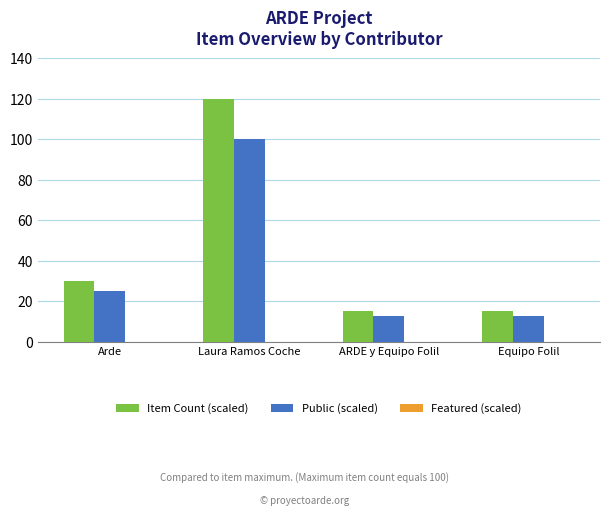

Where is Item Count (scaled) nearest to the value 67?

Arde